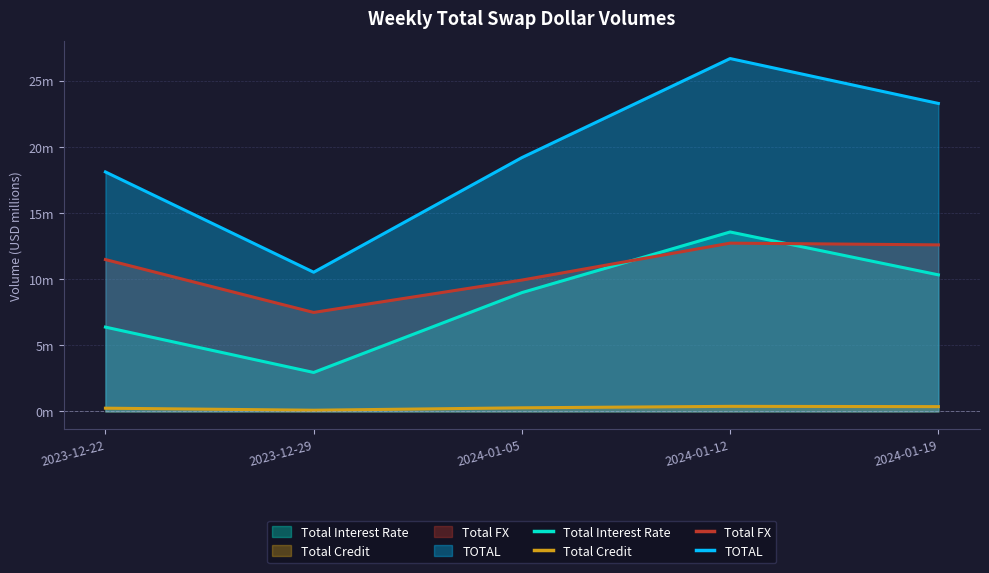

At how many categories does at least one series exceed 7?

5